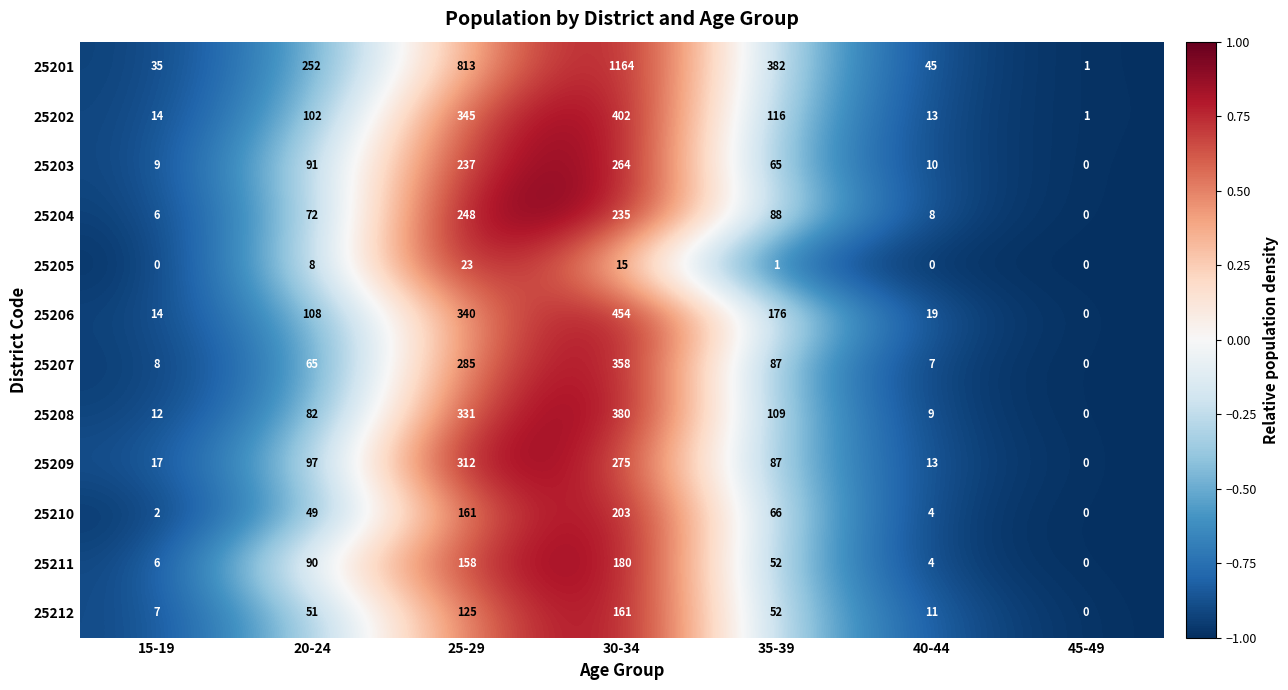

What is the spread (max minus min) of values at 15-19?

35